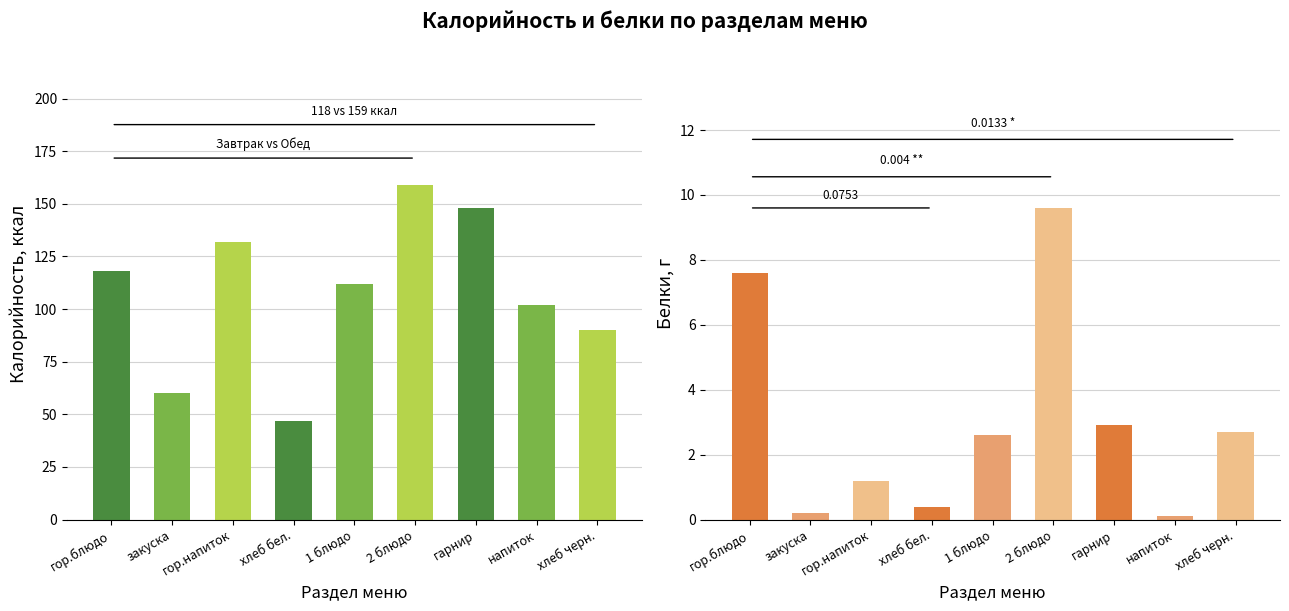

What is the lowest value of the Белки, г series?

0.1